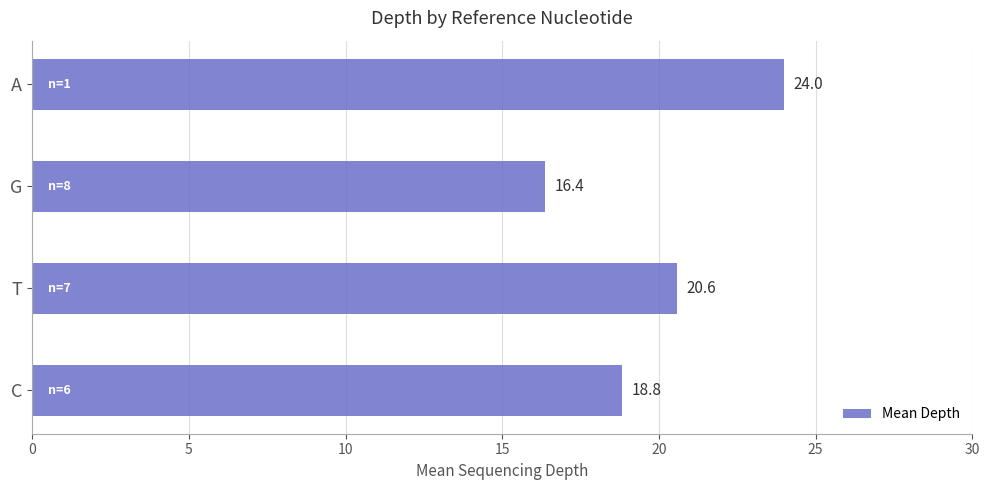

How many values are below 20?

2